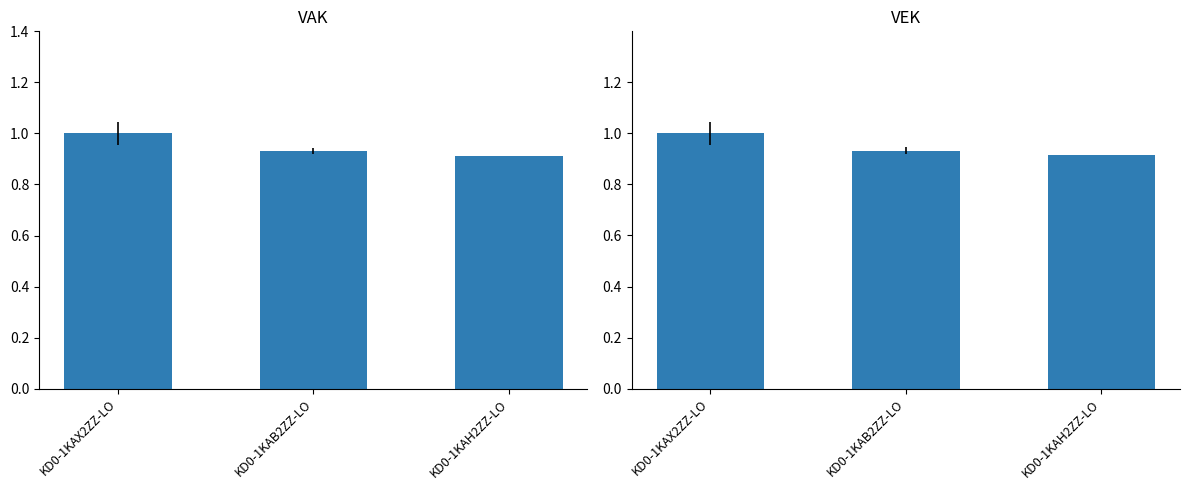

At which label is VEK closest to 0?

KD0-1KAH2ZZ-LO